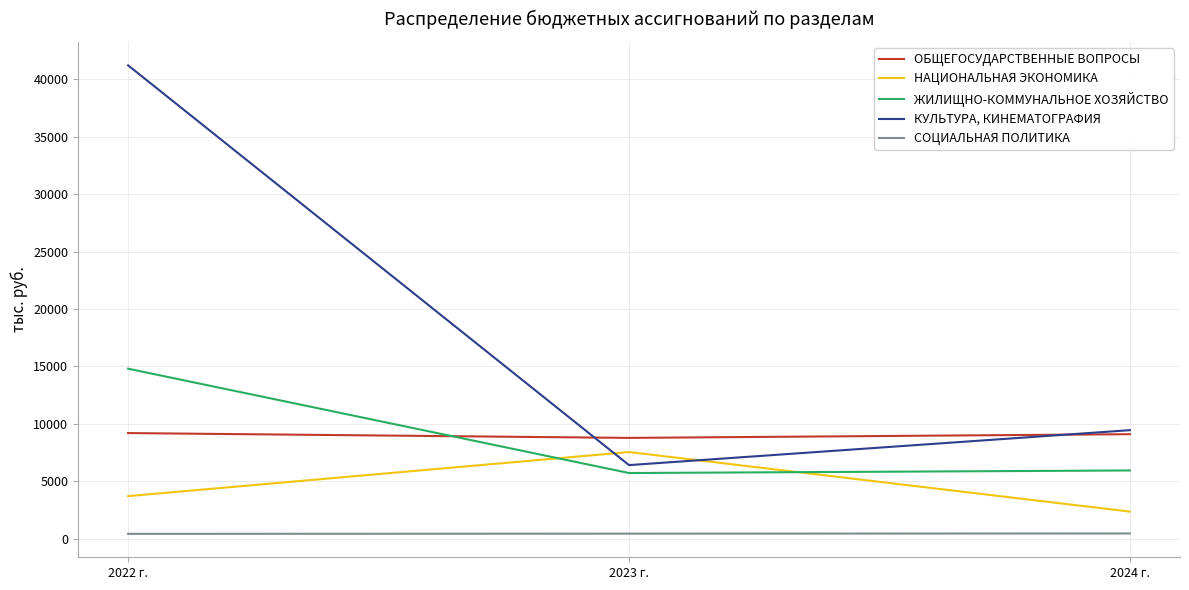

Between 2022 г. and 2024 г., which series saw the biggest shift?

КУЛЬТУРА, КИНЕМАТОГРАФИЯ